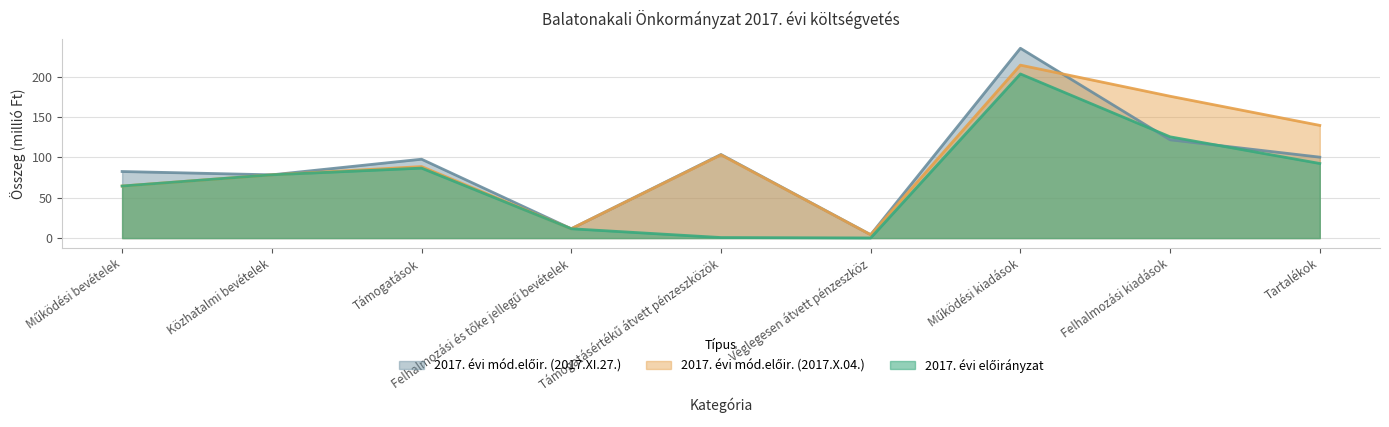

What is the lowest value of the 2017. évi előirányzat series?

0.1